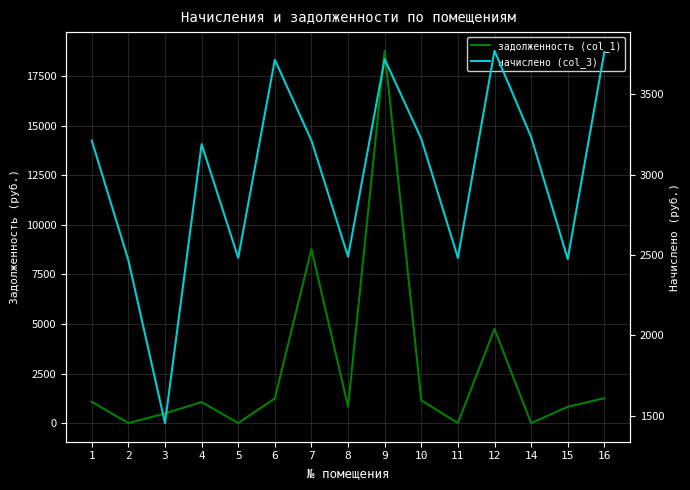

How many times do начислено (col_3) and задолженность (col_1) cross each other?

6